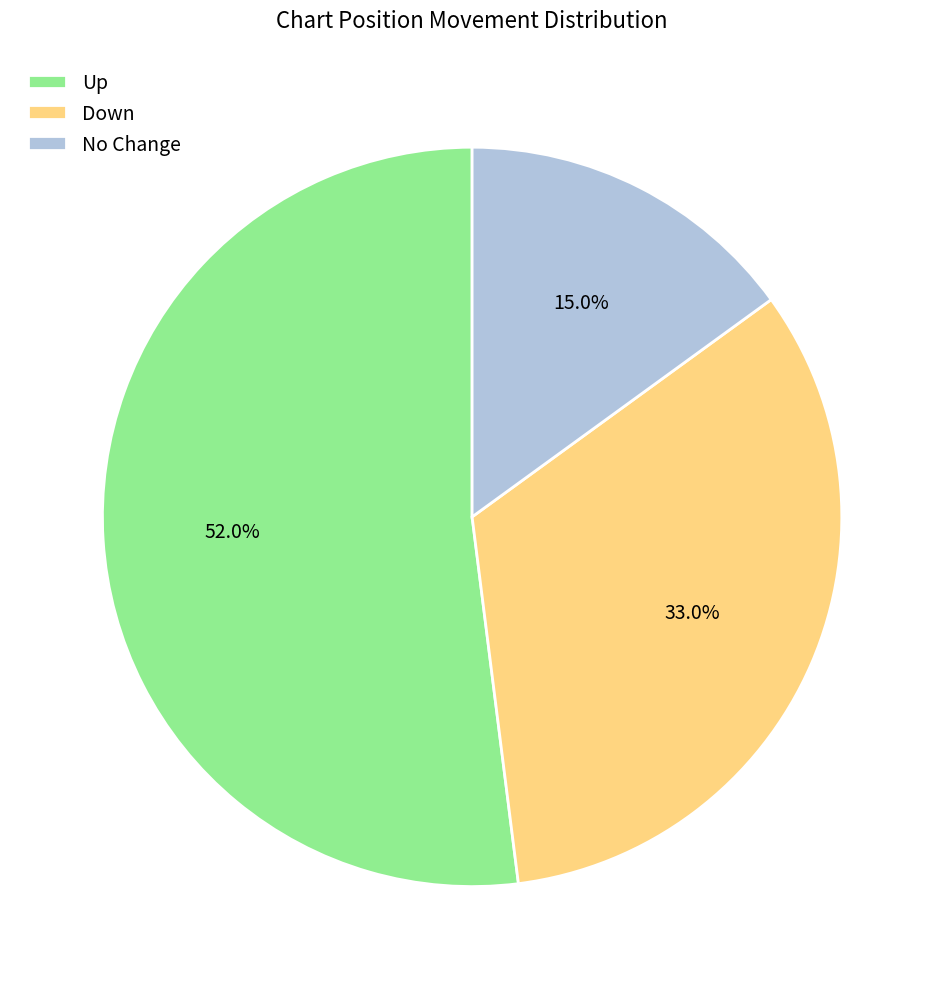

Which slice is the smallest?

No Change